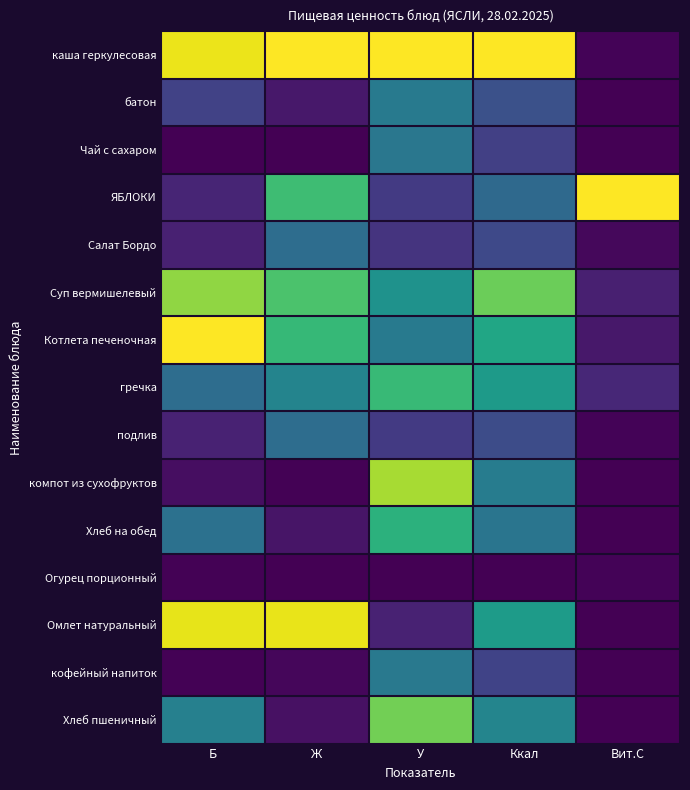

Which series has the largest total across all categories?

каша геркулесовая